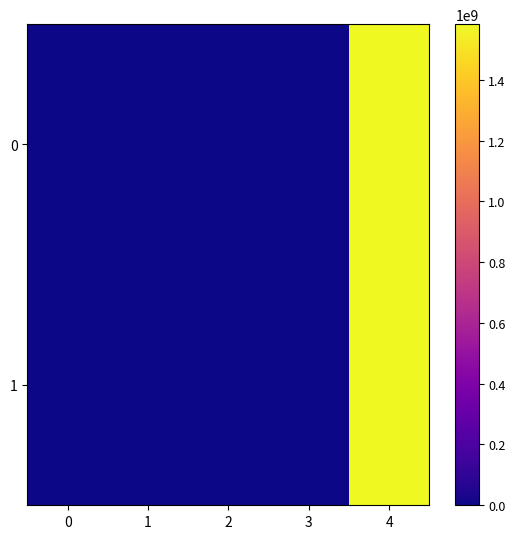

Rank the series at 1 from highest to lowest value.

0, 1